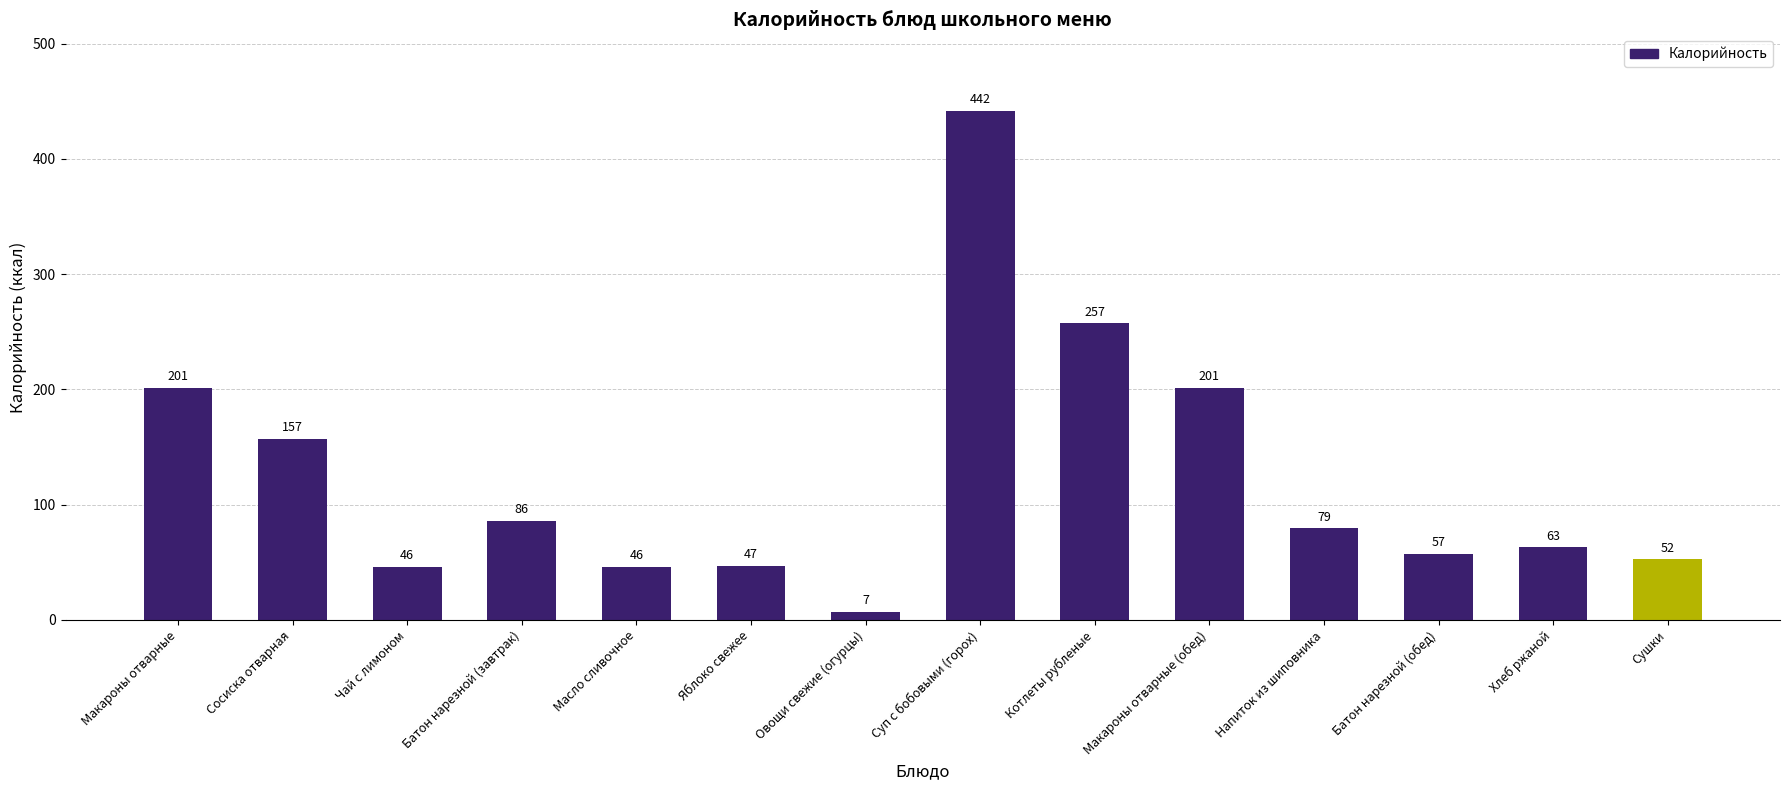

True or false: the data shows 20.3 at Хлеб ржаной.

False